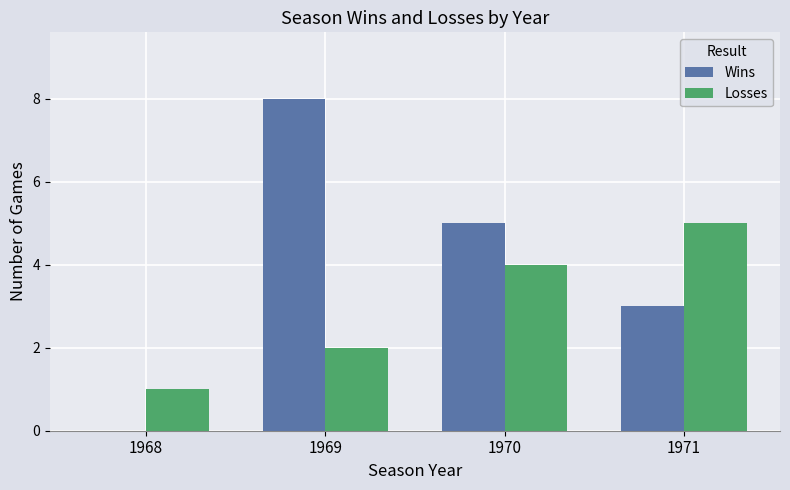

Reading right to left, transcribe all the data shown in this chart.

Wins: 3	5	8	0
Losses: 5	4	2	1